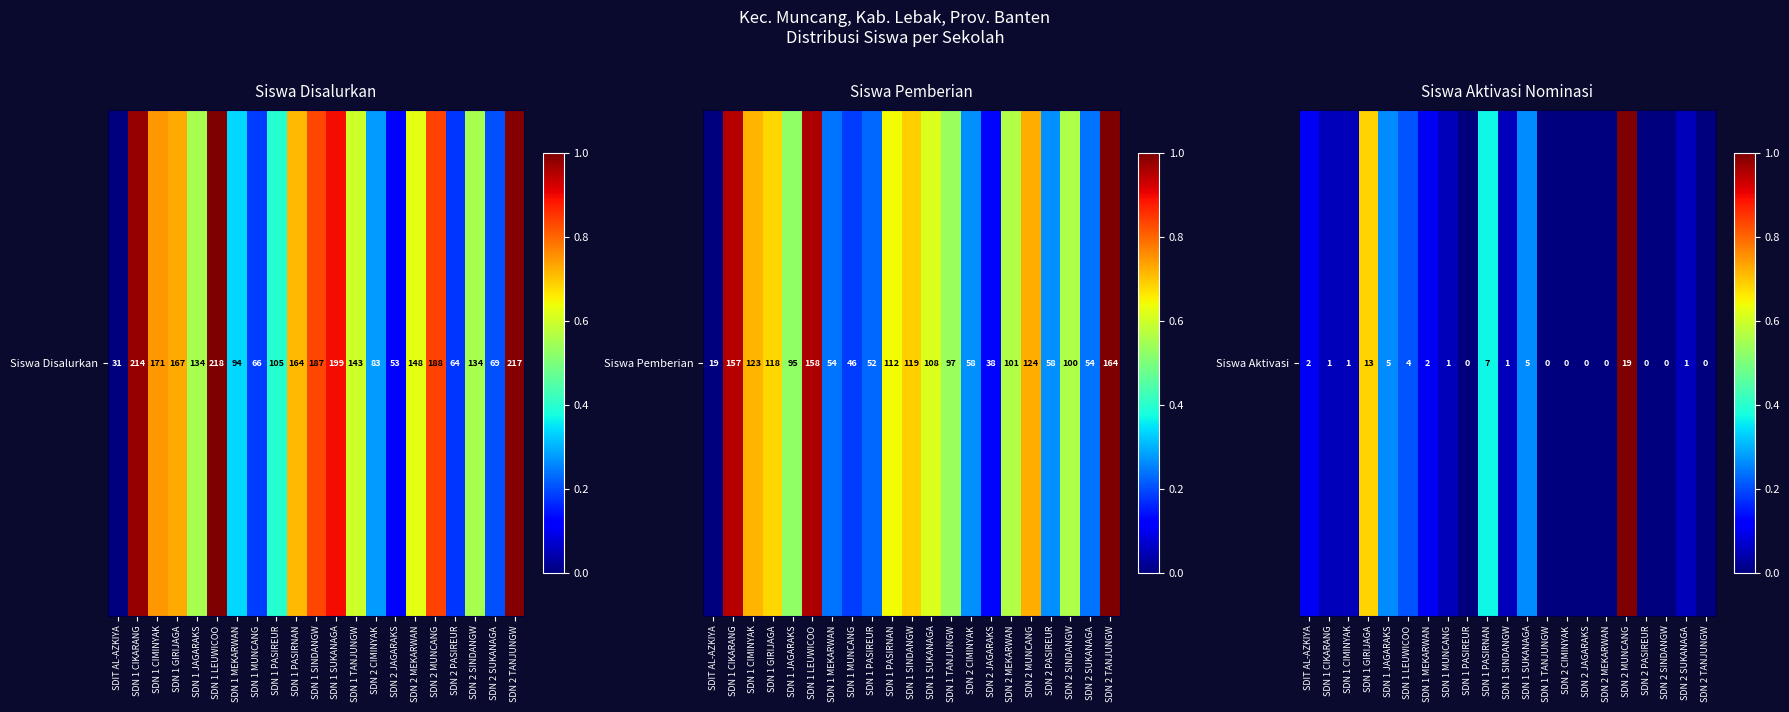

Rank the categories by value from lowest to highest.

SDN 1 PASIREUR, SDN 1 TANJUNGW, SDN 2 CIMINYAK, SDN 2 JAGARAKS, SDN 2 MEKARWAN, SDN 2 PASIREUR, SDN 2 SINDANGW, SDN 2 TANJUNGW, SDN 1 CIKARANG, SDN 1 CIMINYAK, SDN 1 MUNCANG, SDN 1 SINDANGW, SDN 2 SUKANAGA, SDIT AL-AZKIYA, SDN 1 MEKARWAN, SDN 1 LEUWICOO, SDN 1 JAGARAKS, SDN 1 SUKANAGA, SDN 1 PASIRNAN, SDN 1 GIRIJAGA, SDN 2 MUNCANG